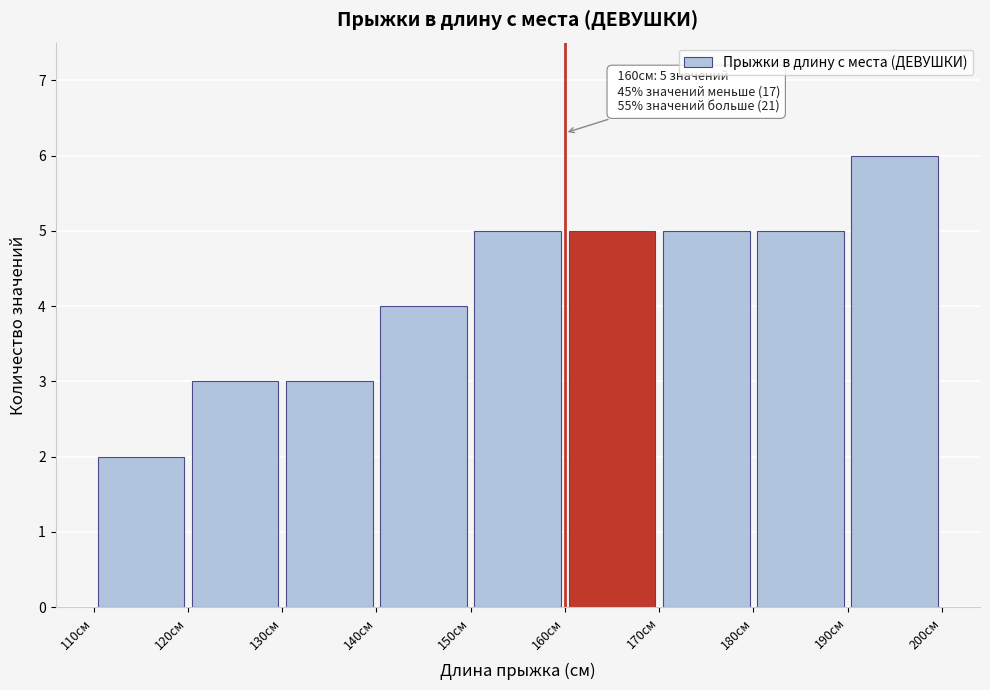

Over which range of the x-axis is the bar tallest?

190 to 200